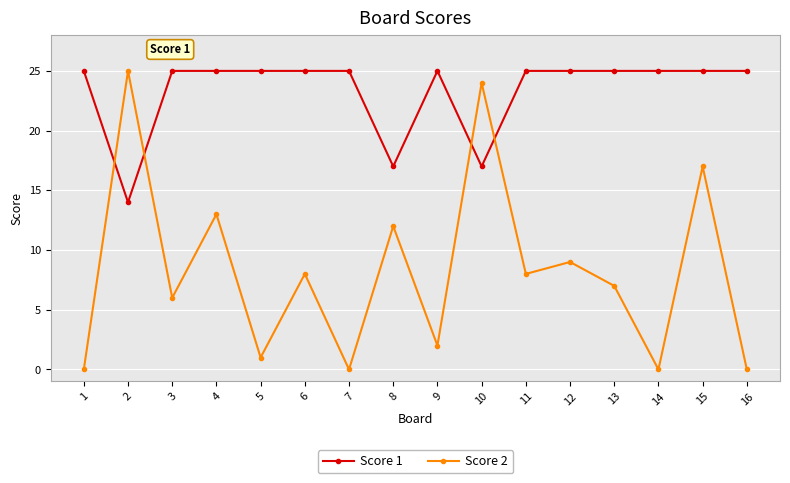

What is the value of the Score 1 point at the 6th from the left?

25